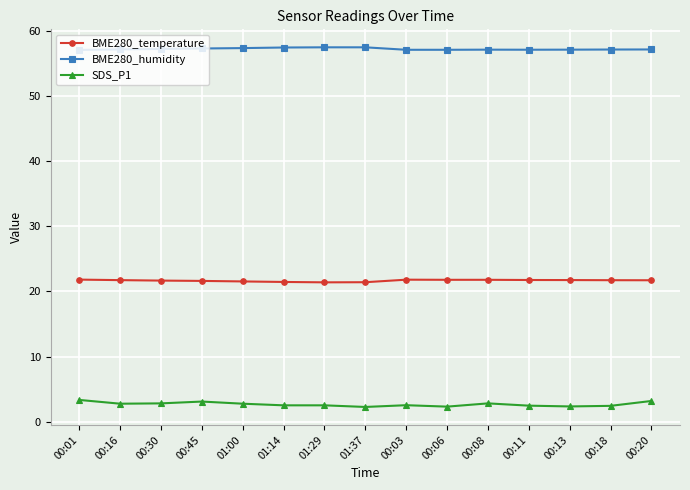

What is the difference between the maximum and second lowest values in the BME280_humidity series?

0.4